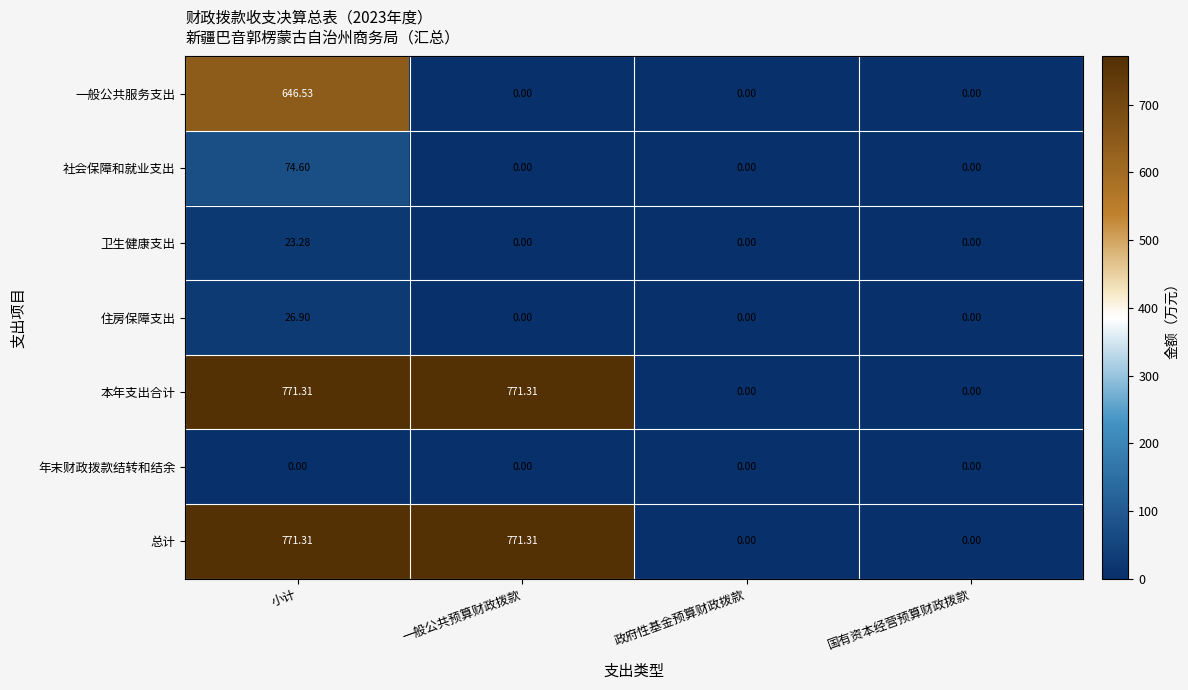

How many categories are shown in the chart?

4